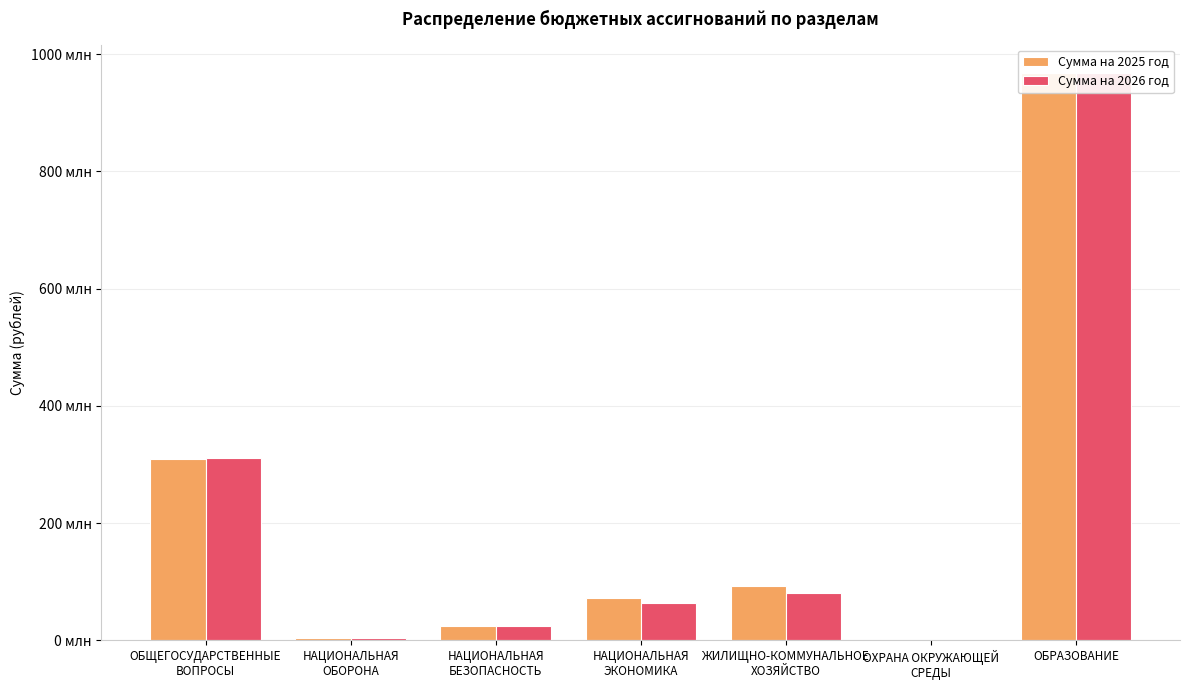

The value of Сумма на 2025 год at ОХРАНА ОКРУЖАЮЩЕЙ
СРЕДЫ is 191183.3. True or false?

True